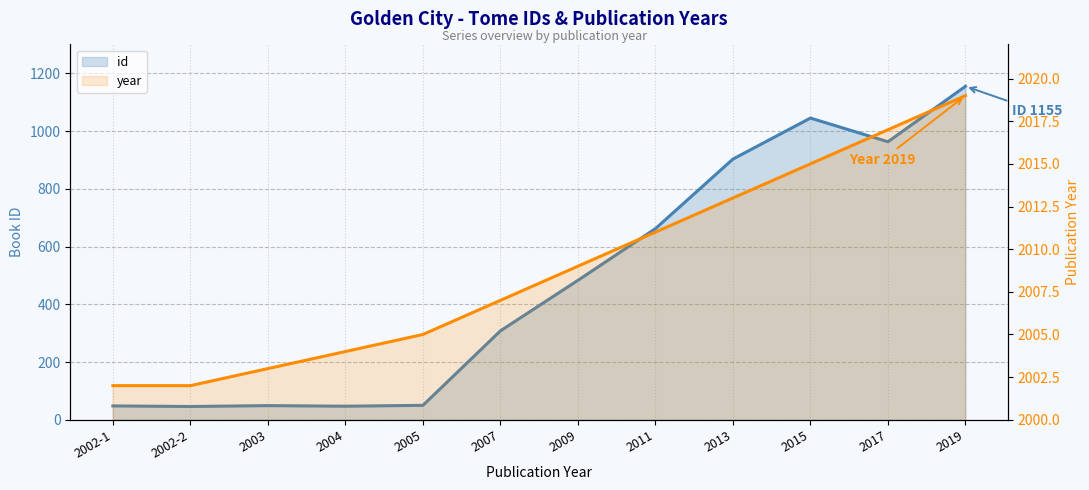

True or false: year has a value of 806 at 2002-2.

False